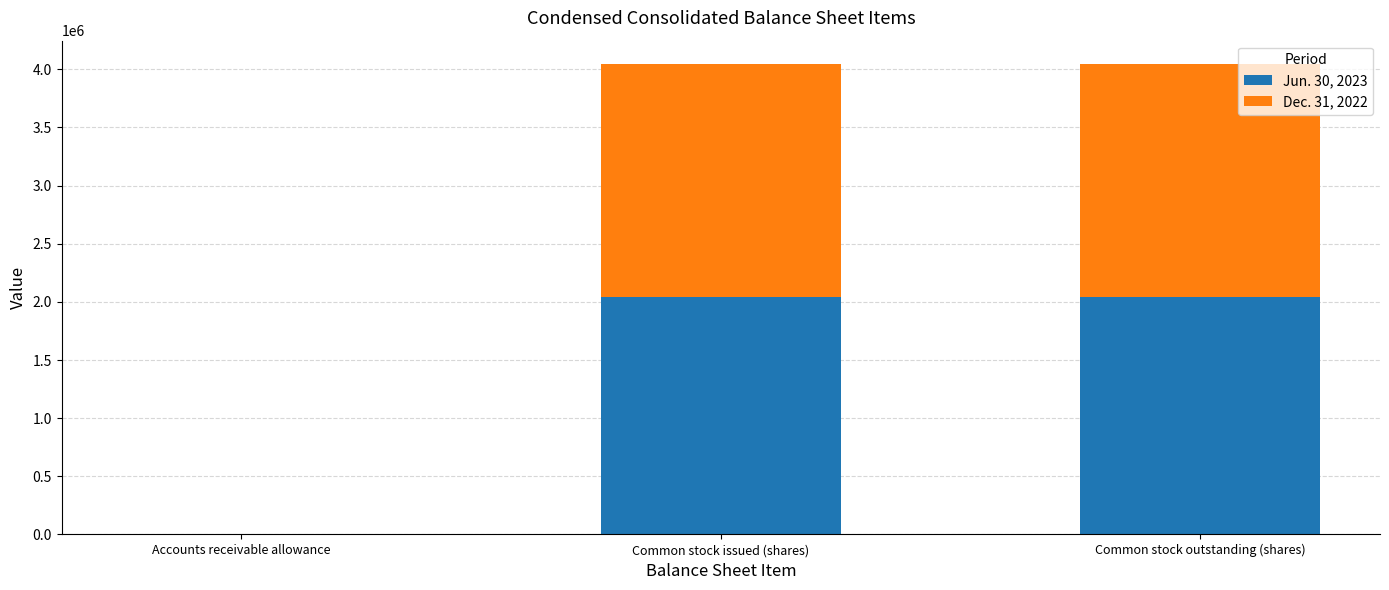

What is the total value across all series at Common stock outstanding (shares)?

4044378